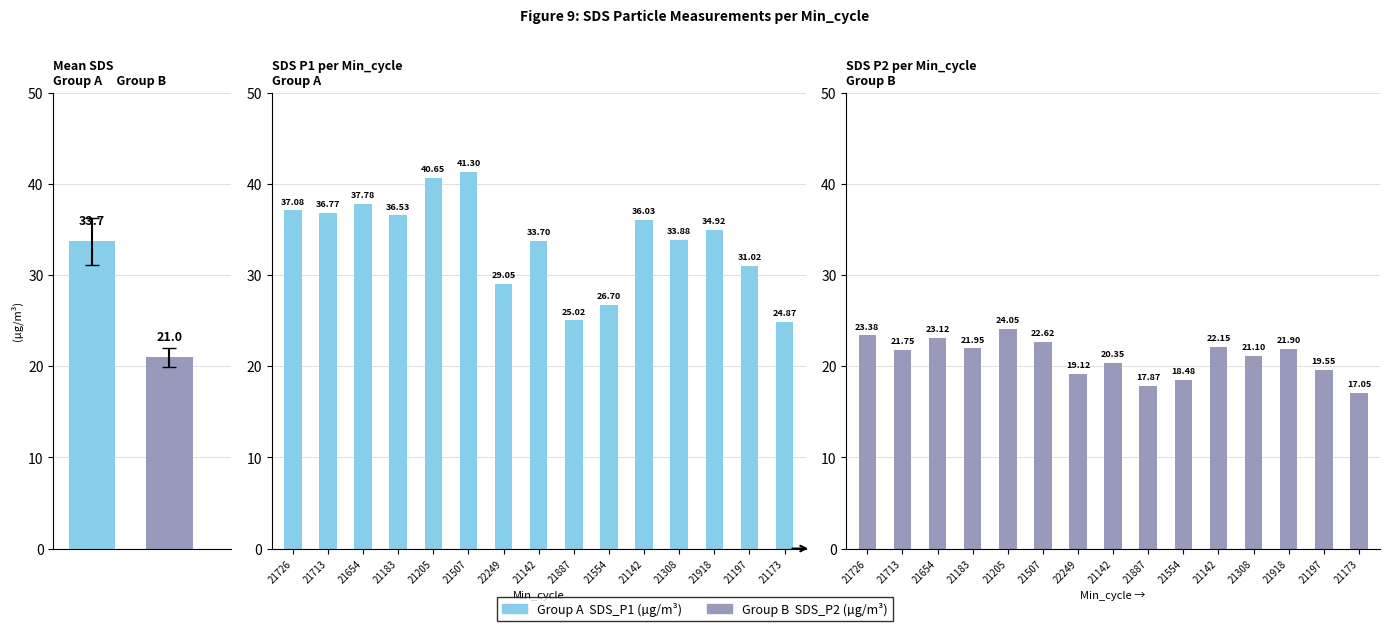

How many groups of bars are there?

15